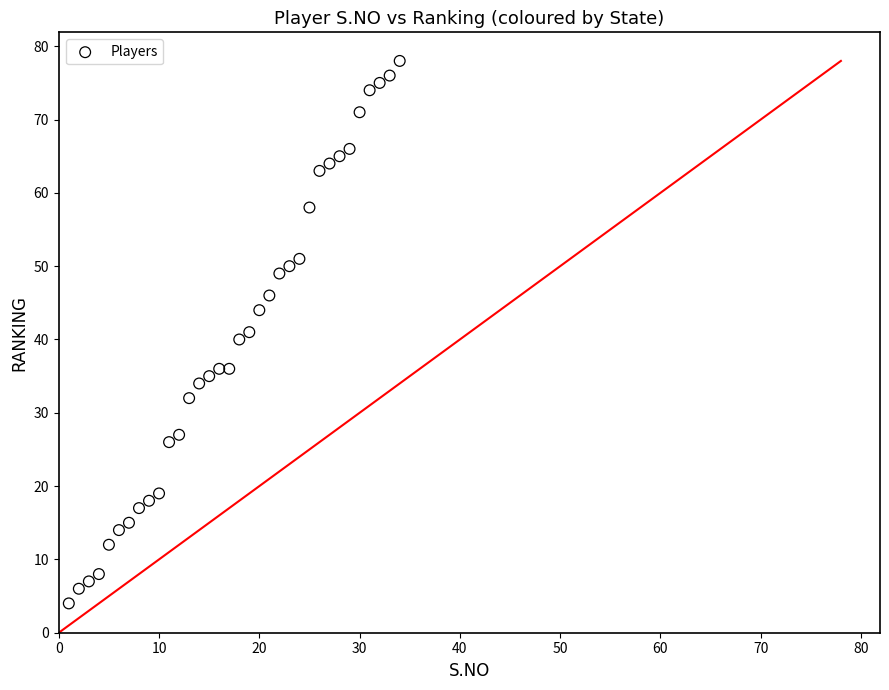

What is the range of Y values (max minus min)?

74